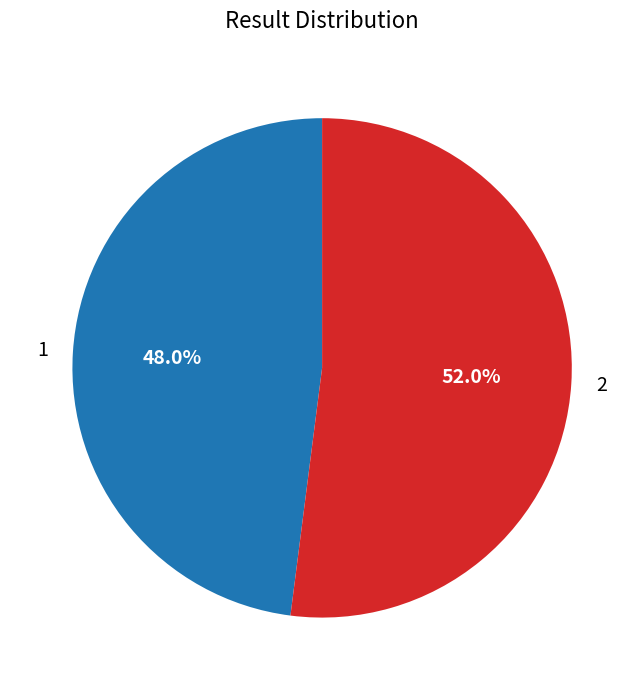

Which slice is the smallest?

1